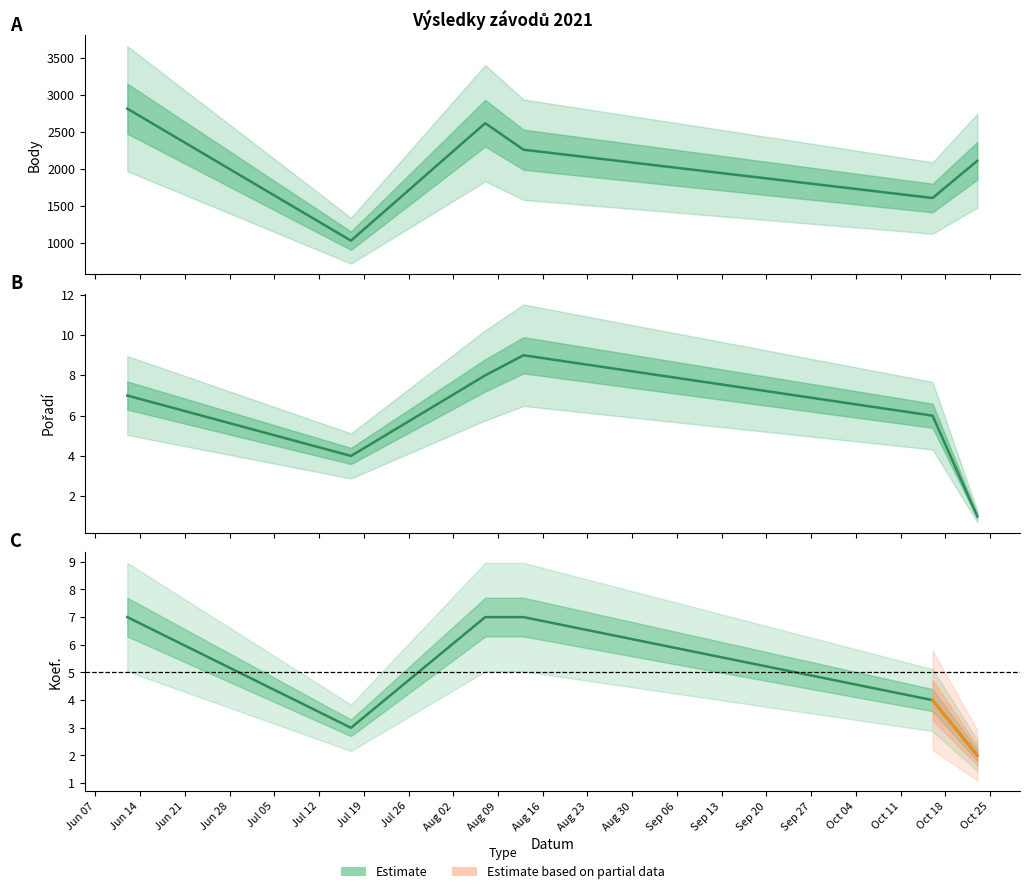

What position from the left is Jun 14?

2